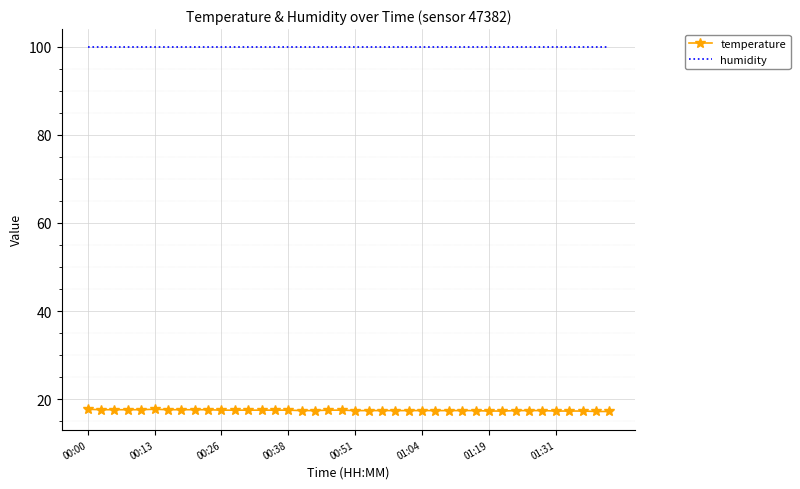

What is the smallest value displayed?

17.2